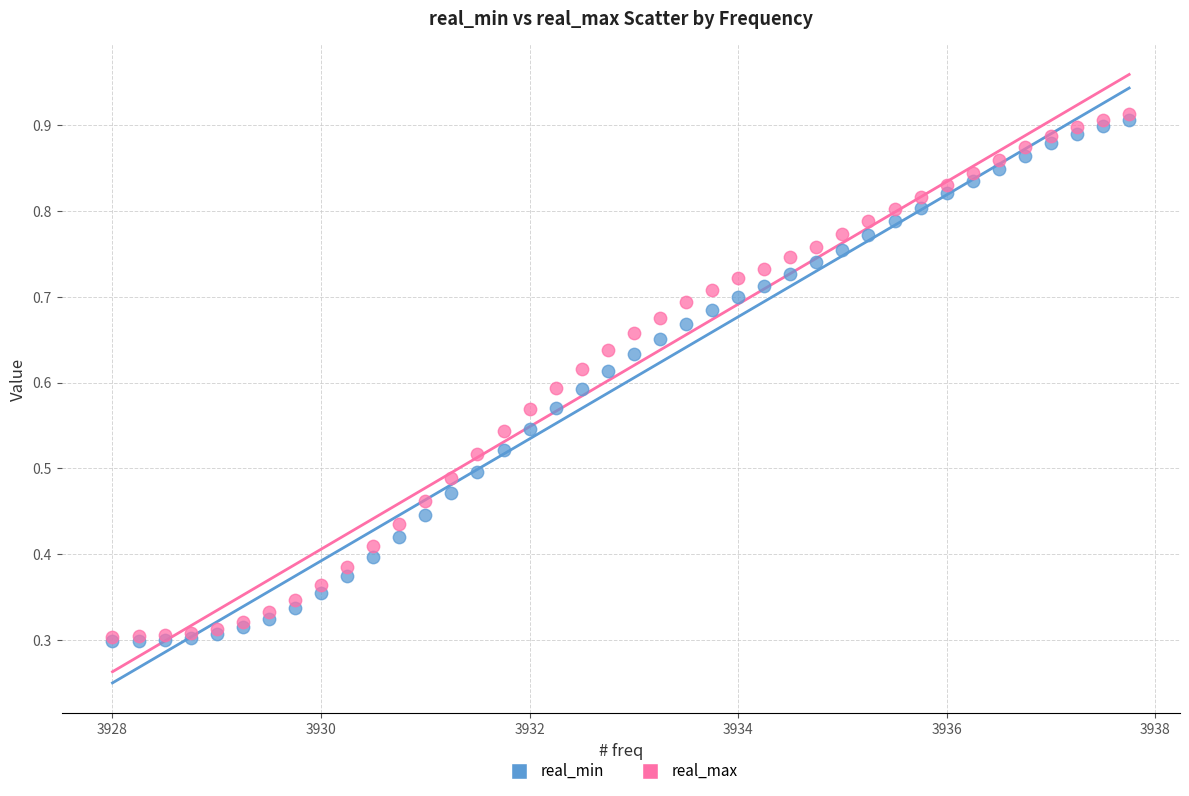

What are all the series names shown in the legend?

real_min, real_max